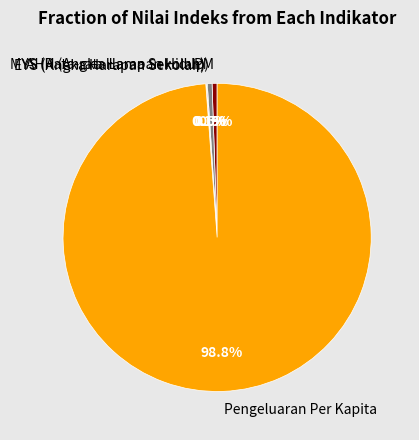

Approximately how many times larger is the value at AHH (Angka Harapan Hidup) compared to IPM?

0.9